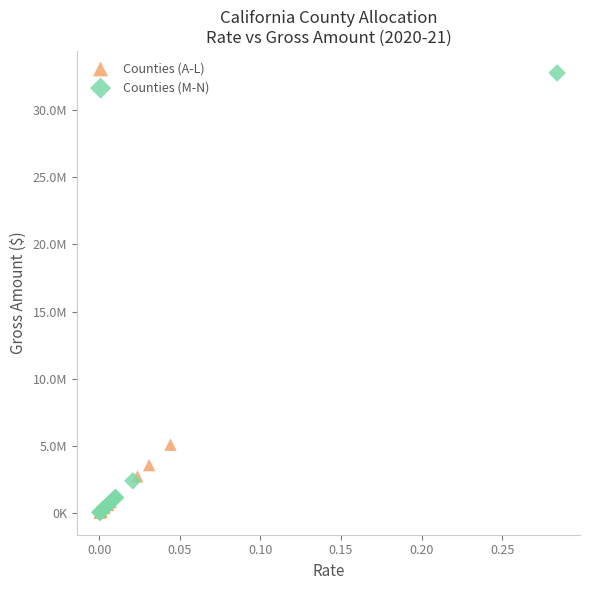

What are all the series names shown in the legend?

Counties (A-L), Counties (M-N)